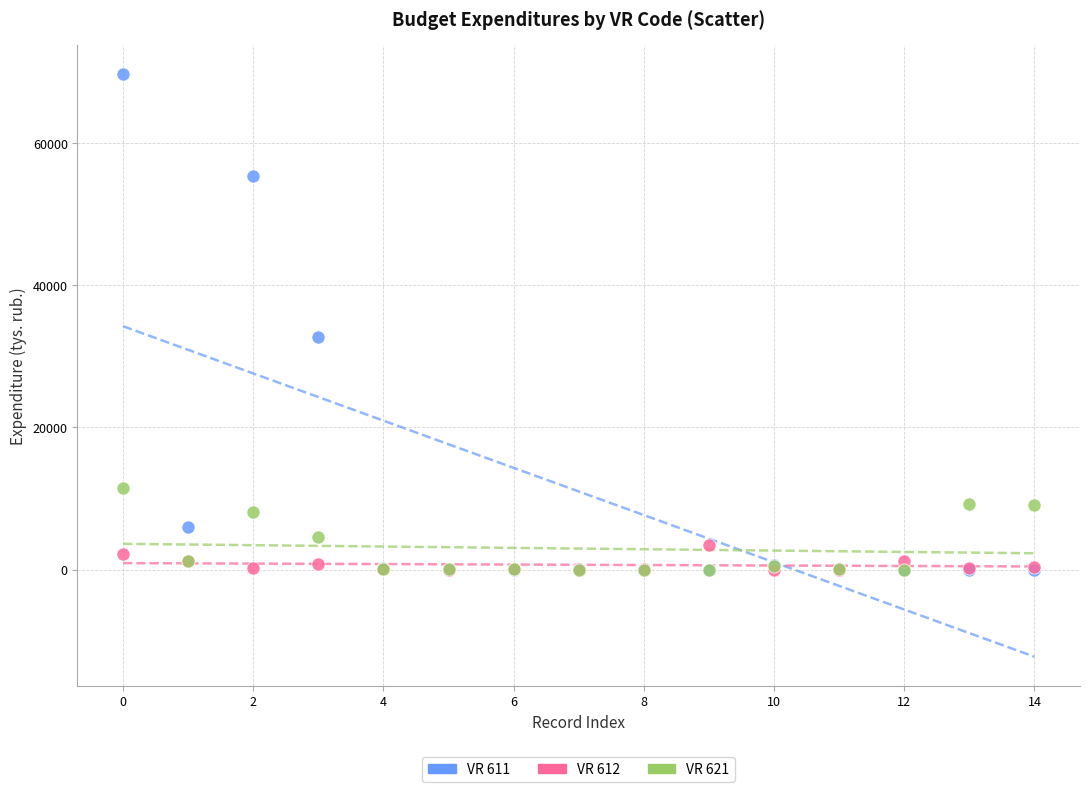

Across all series, what Y value is closest to 34882?

32757.9